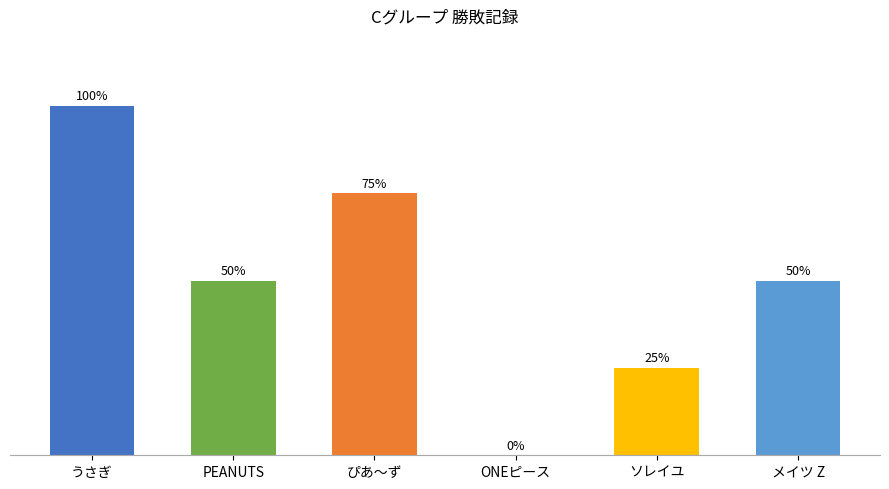

What is the sum of all values?

3.0